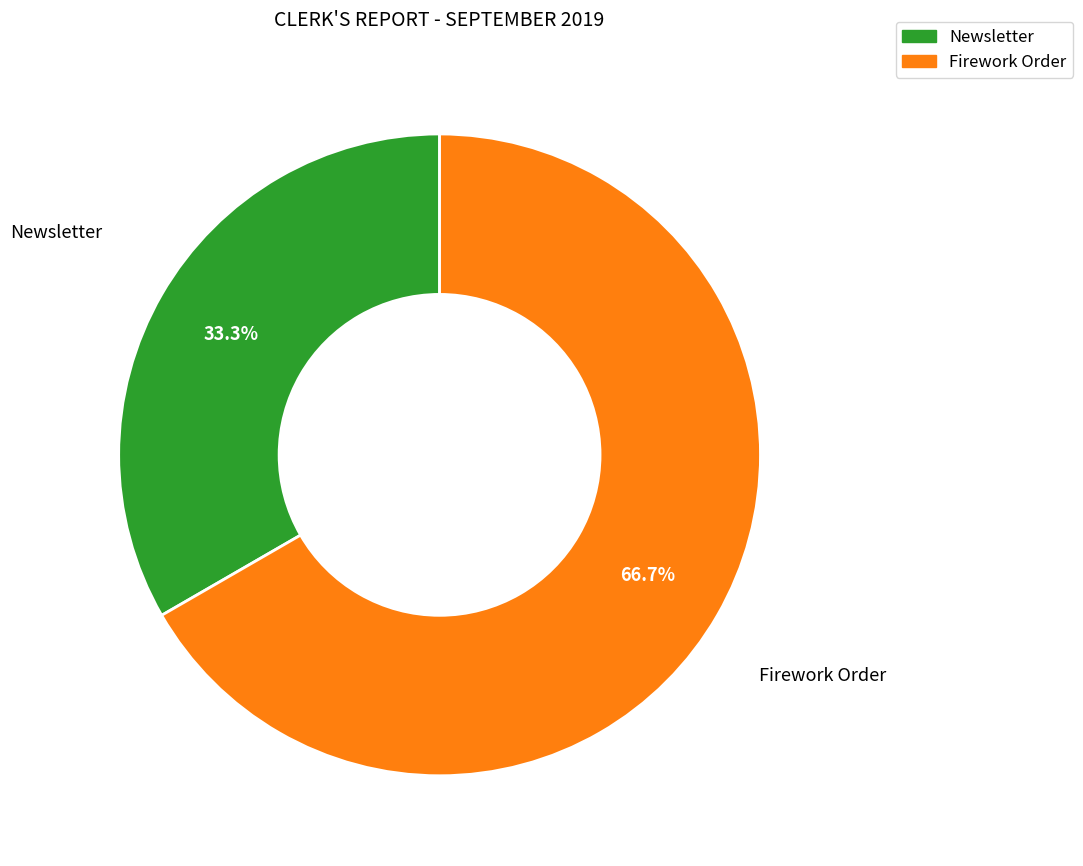

To the nearest percent, what is the difference between the largest and smallest slice percentages?

33%